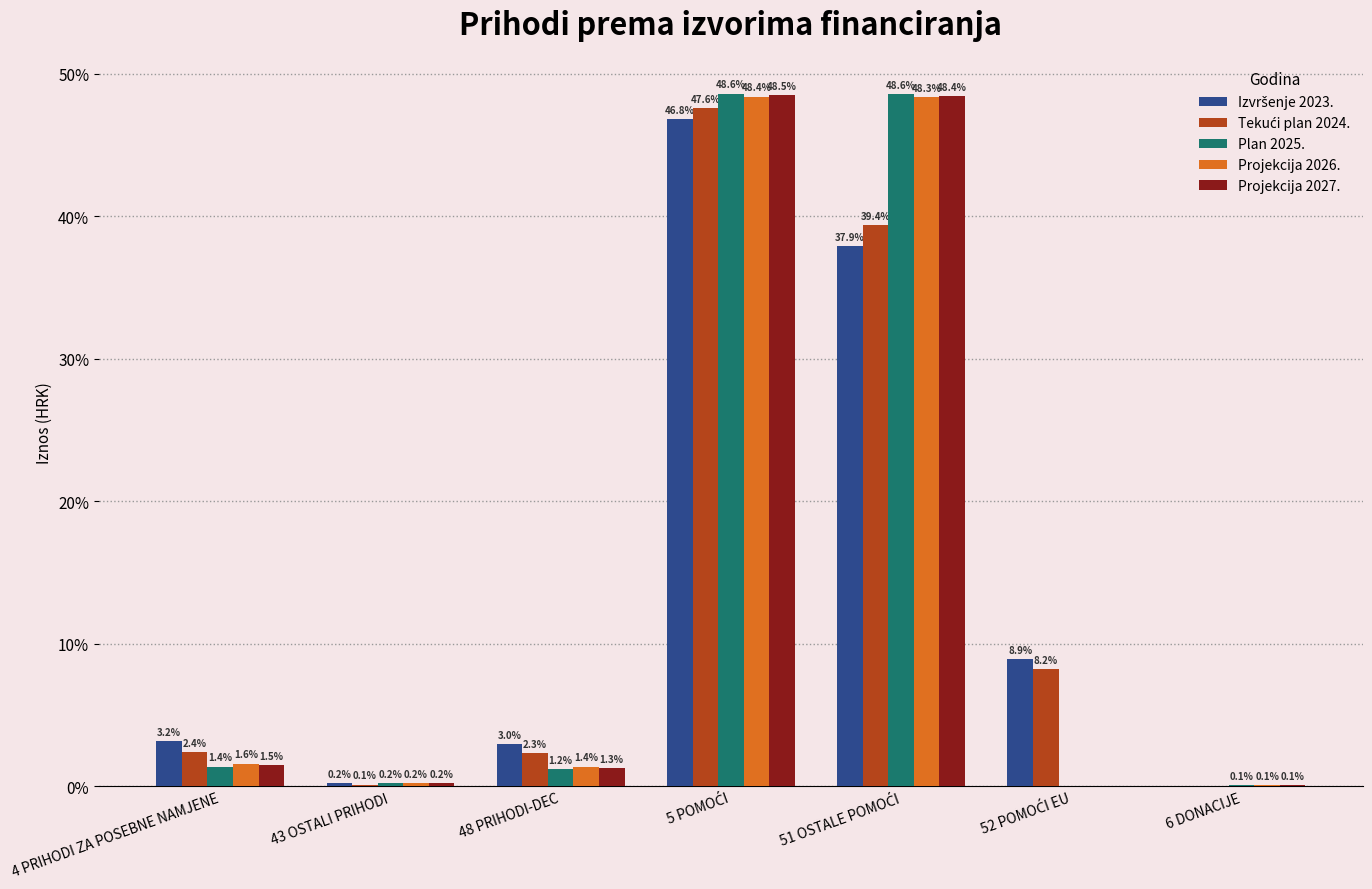

At which label is Projekcija 2026. closest to 24?

4 PRIHODI ZA POSEBNE NAMJENE